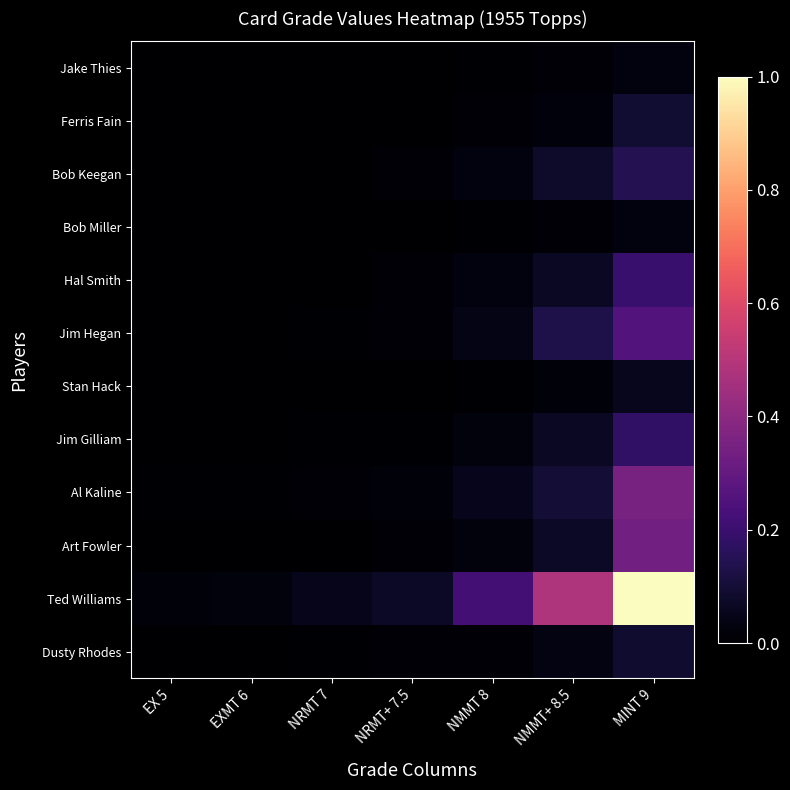

How many categories are shown in the chart?

7